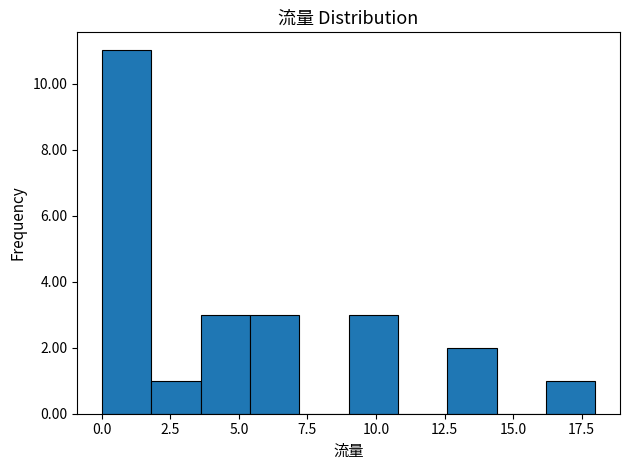

Around what value on the x-axis is the tallest bar? Give the approximate position of its centre, as read against the axis.

1.0